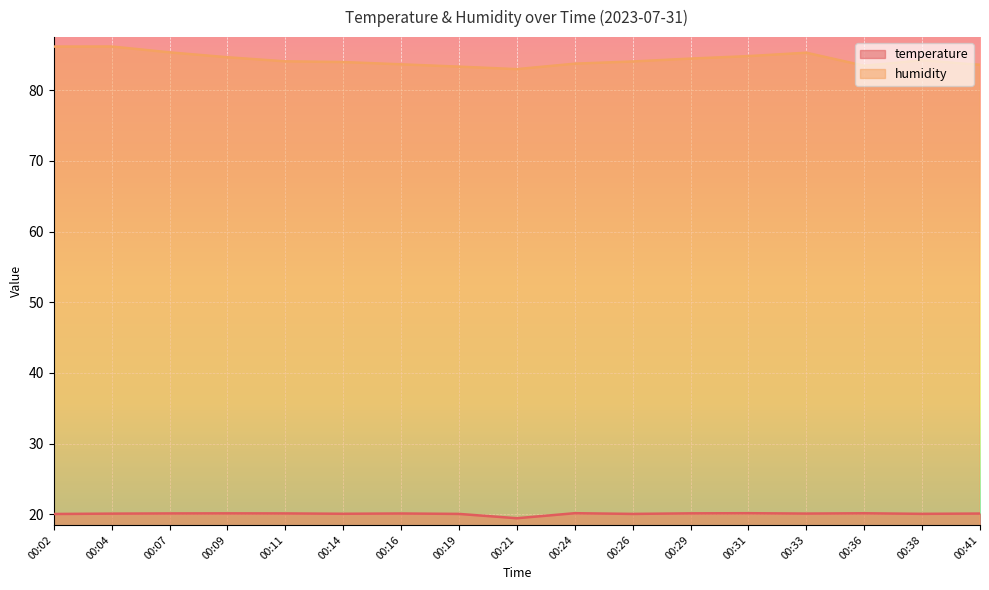

The humidity series shows 83.7 at 00:16. True or false?

True